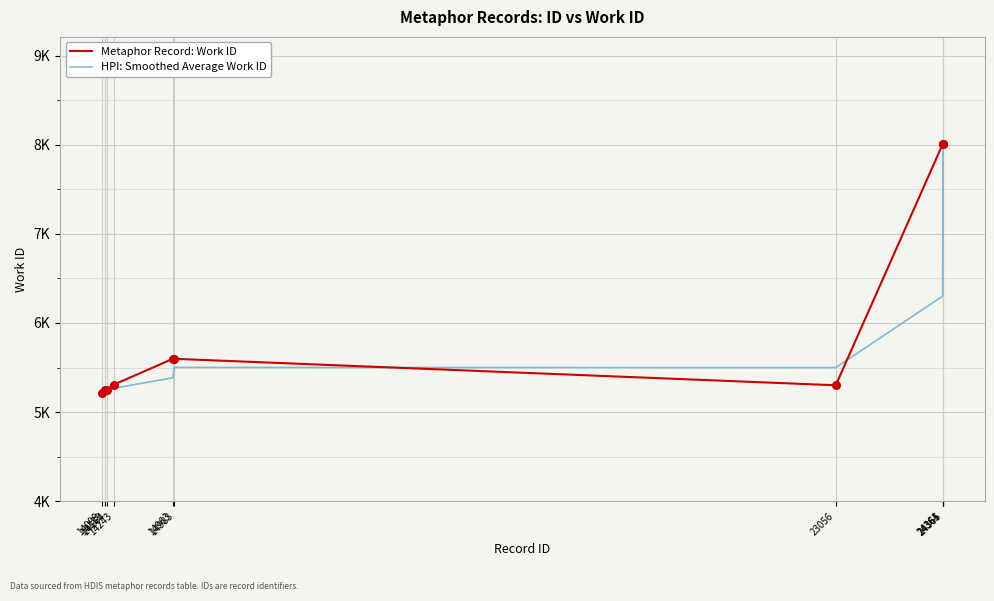

What is the total value across all series at 14139?

10479.0